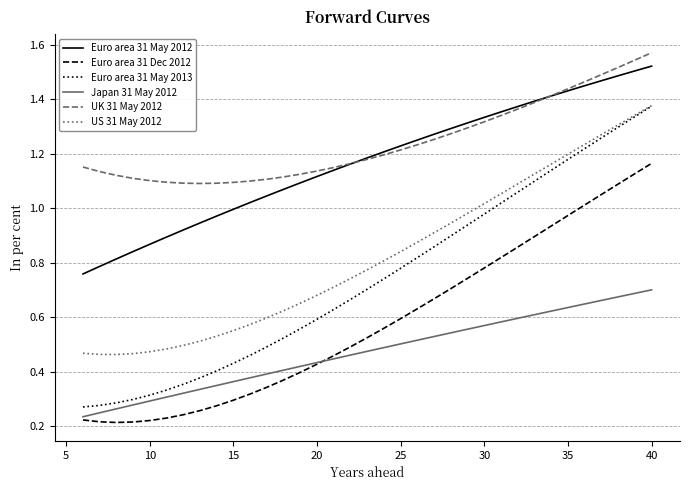

Does the chart have visible grid lines?

Yes